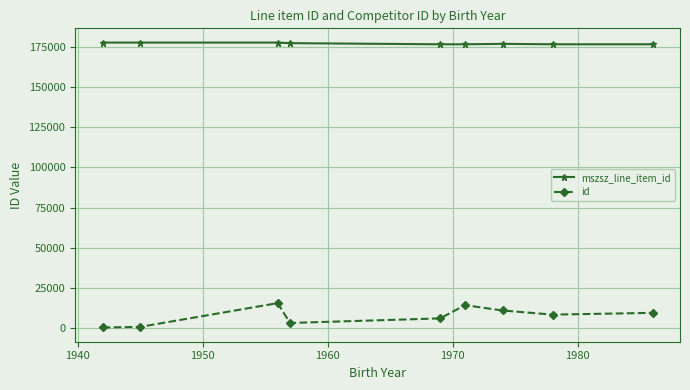

Which series has the widest spread of values?

id